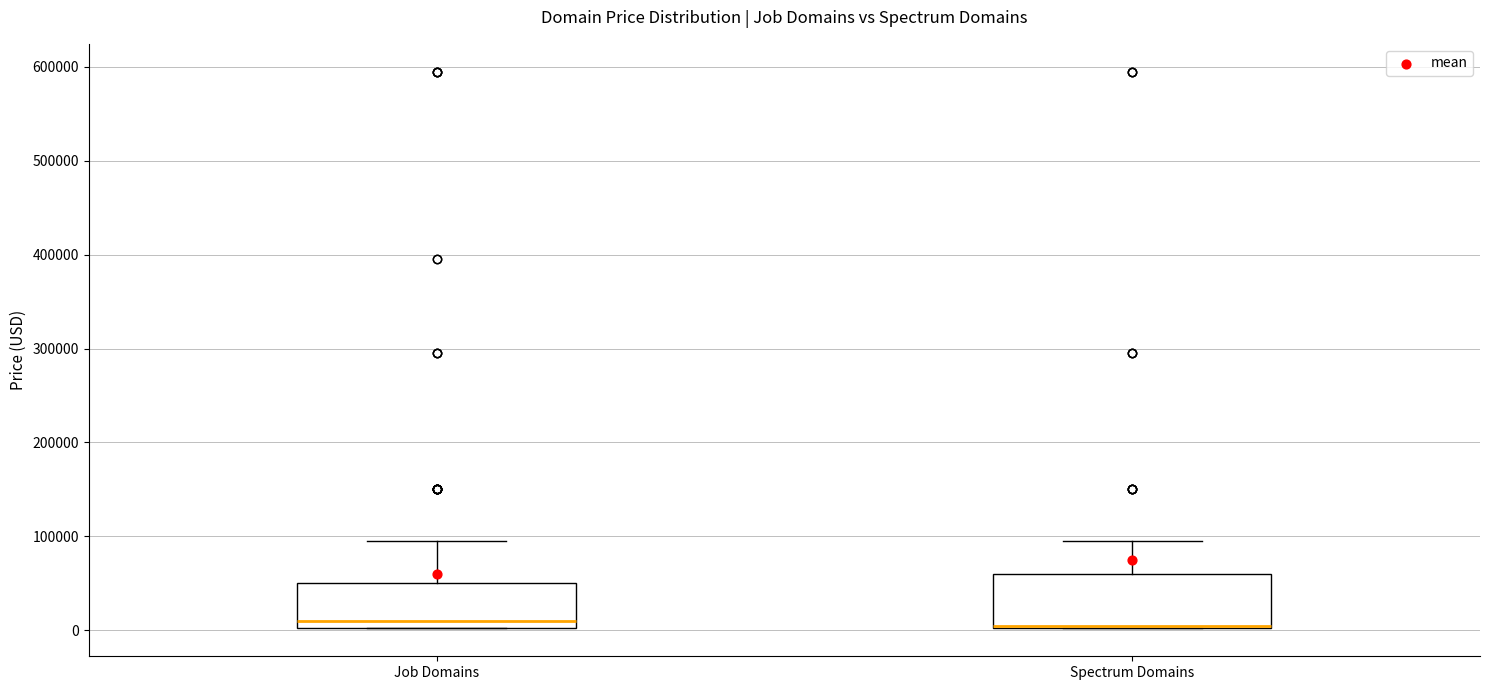

Where is the upper edge of the box for Job Domains on the y-axis? The values are not printed on the chart, so give them approximately, as read against the axis.

50000